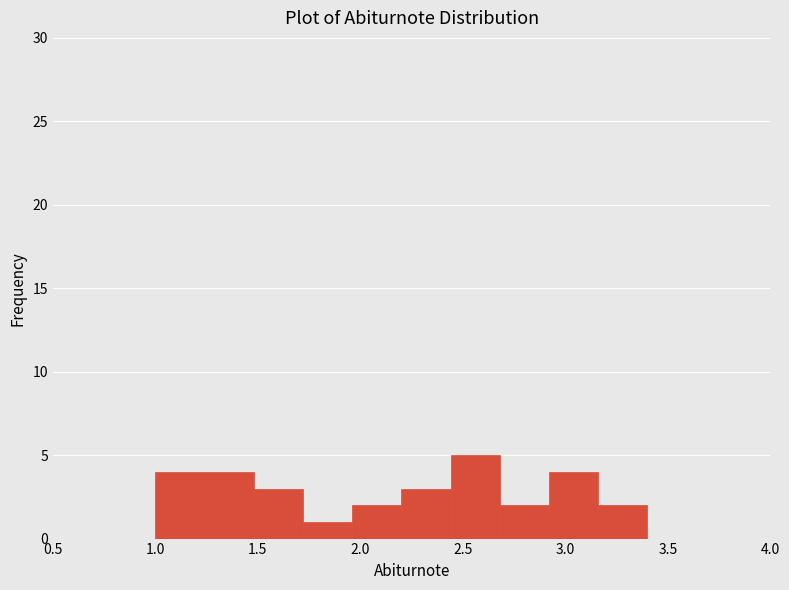

How tall is the bar that spans 1.72 to 1.96 on the x-axis? Neither the bar edges nor the heights are printed on the chart, so give them approximately, as read against the axes.

1